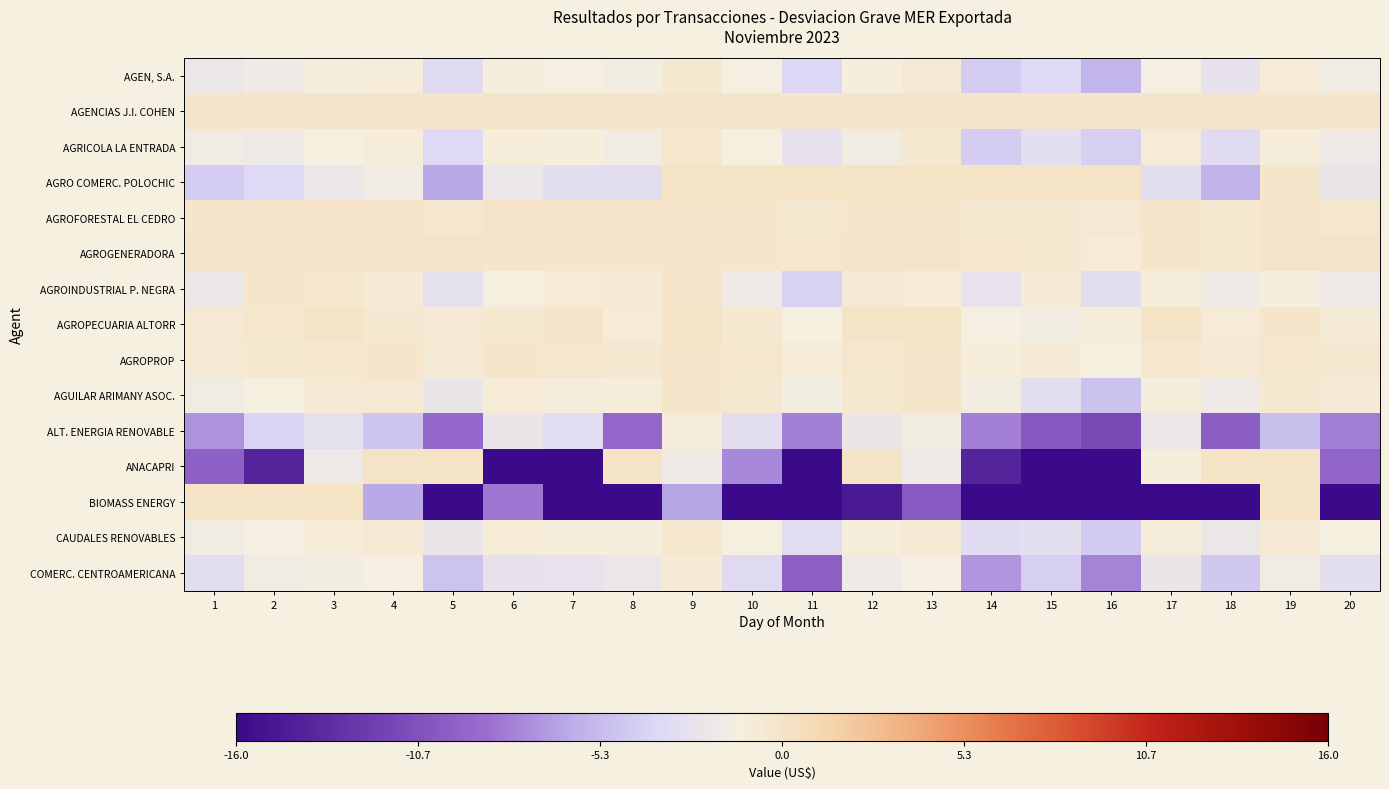

At which category is the sum across all series the highest?

9